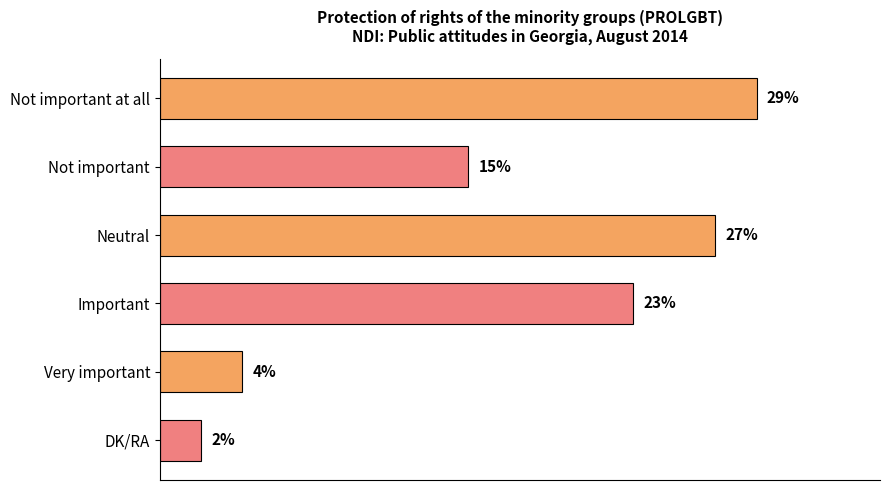

Are the bars horizontal?

Yes